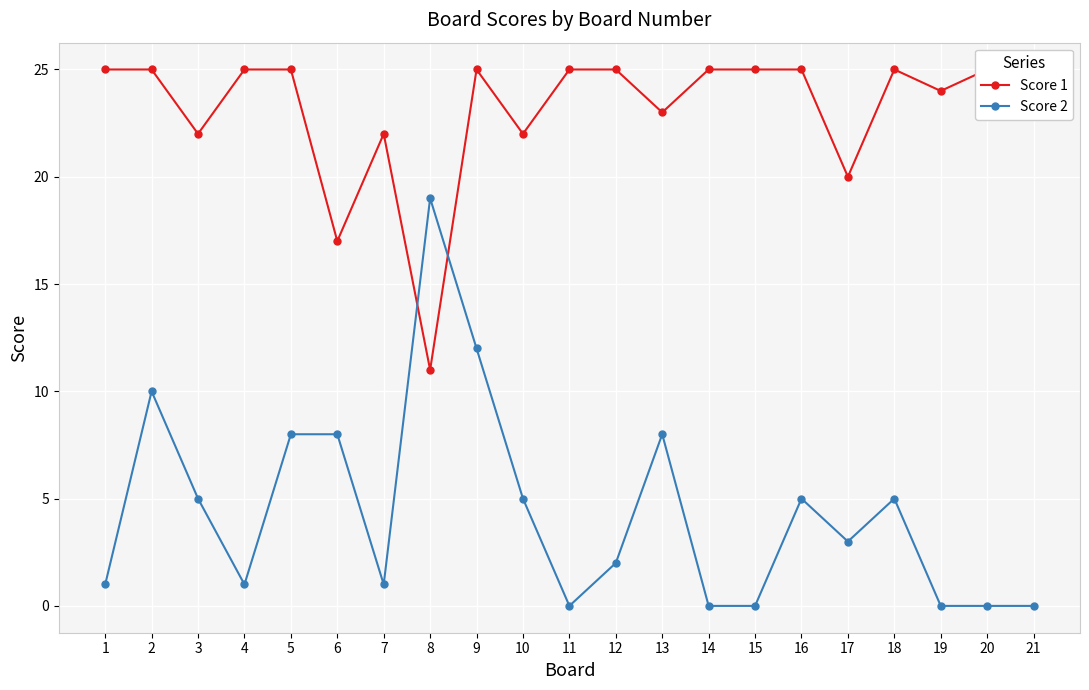

Is it true that Score 1 equals 44 at 4?

False